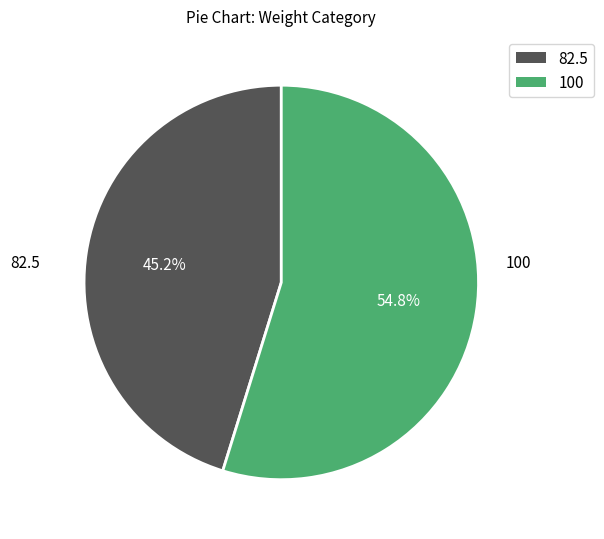

True or false: 82.5 accounts for 45% of the total.

True